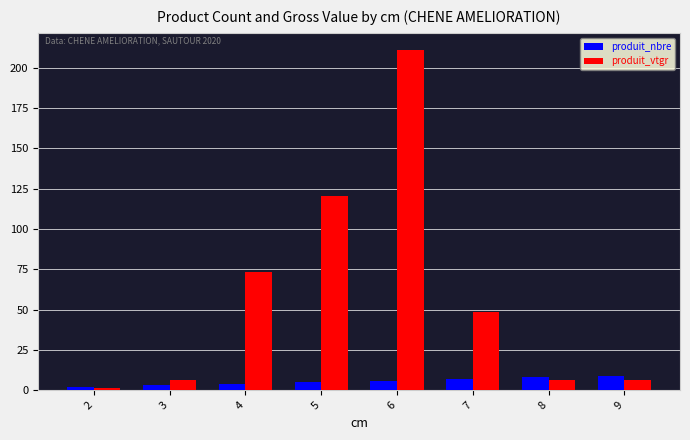

Which series has the widest spread of values?

produit_vtgr